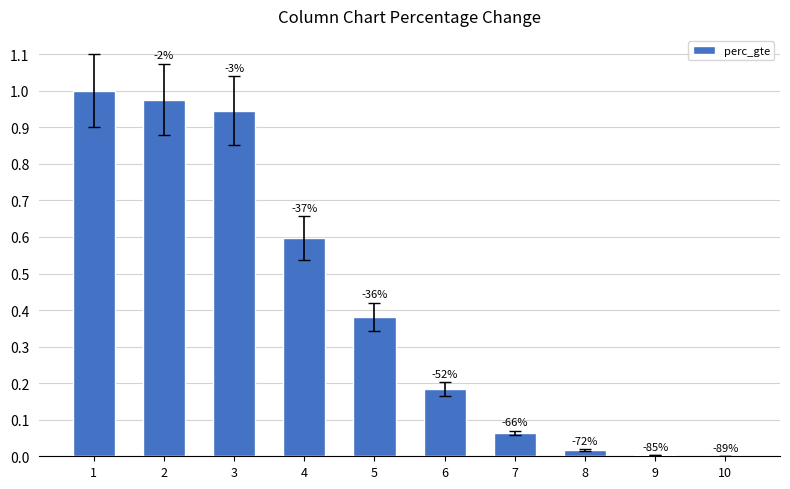

Reading left to right, extract all data points from this chart.

1.0	1.0	0.9	0.6	0.4	0.2	0.1	0.0	0.0	0.0